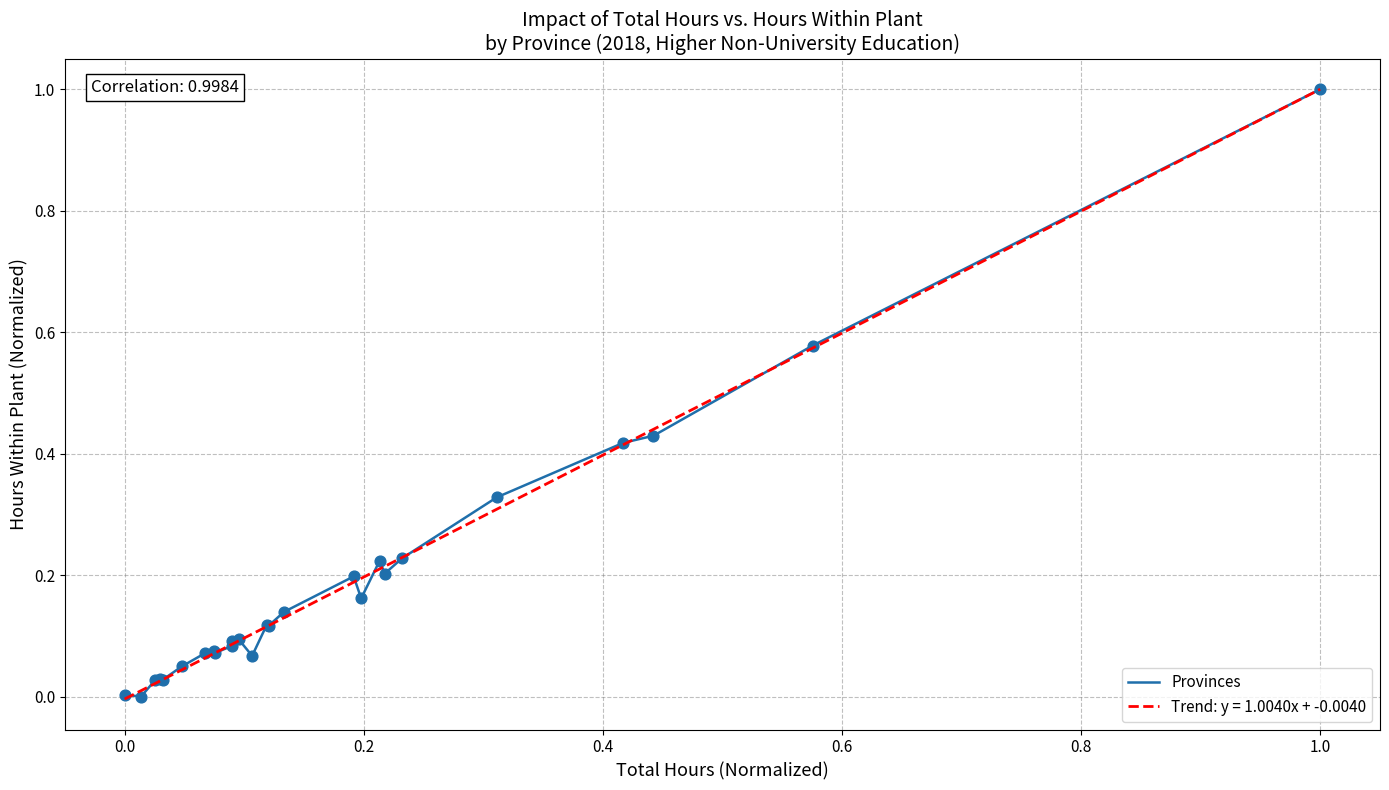

What is the maximum value shown in the chart?

1.0